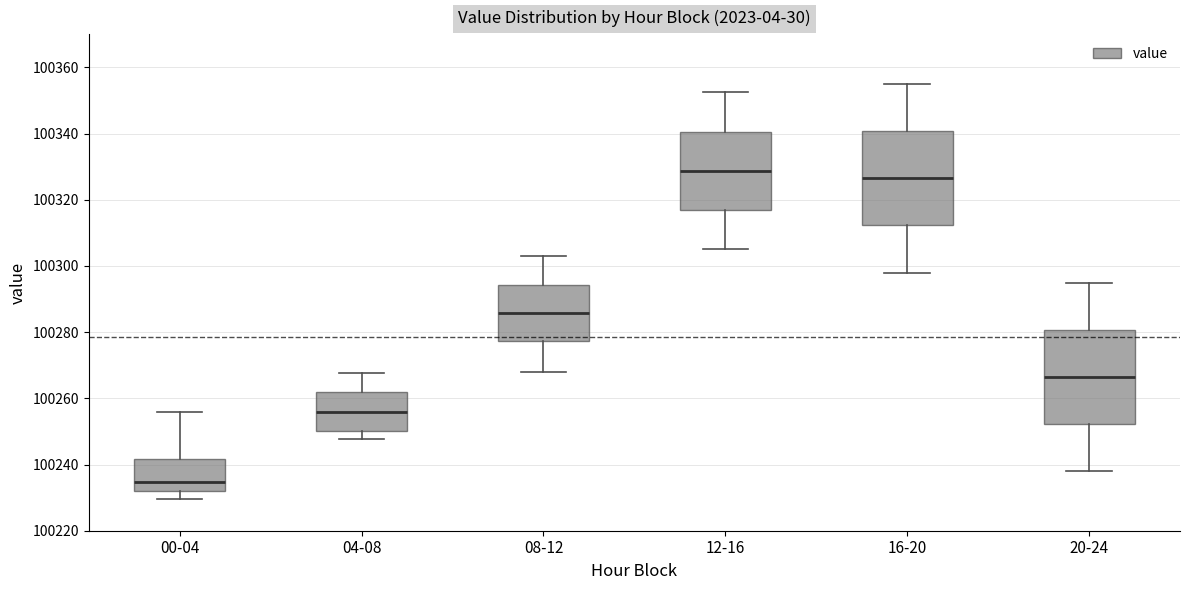

Reading left to right, transcribe this box plot: for each box, give where its median line is, the range the box spans, and where its two whiskers end, as read against the y-axis. The values are not printed on the chart, so give them approximately, as read against the axis.

00-04: median 100234, box 100232 to 100242, whiskers 100230 to 100256
04-08: median 100256, box 100250 to 100262, whiskers 100248 to 100268
08-12: median 100286, box 100278 to 100294, whiskers 100268 to 100302
12-16: median 100328, box 100316 to 100340, whiskers 100306 to 100352
16-20: median 100326, box 100312 to 100340, whiskers 100298 to 100356
20-24: median 100266, box 100252 to 100280, whiskers 100238 to 100296